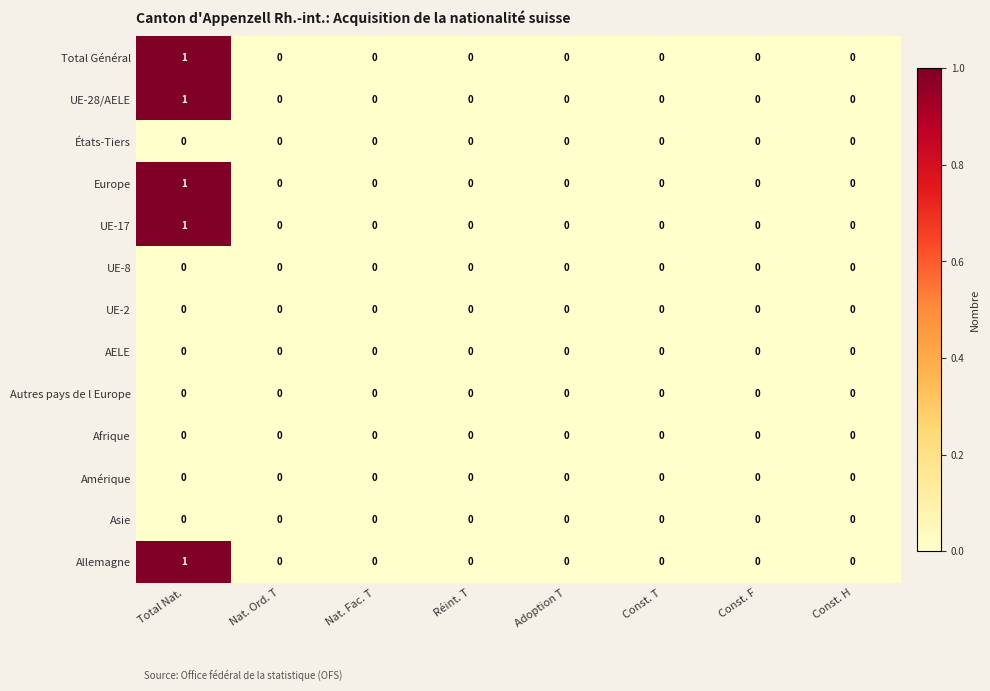

The value of Total Général at Total Nat. is 0. True or false?

False